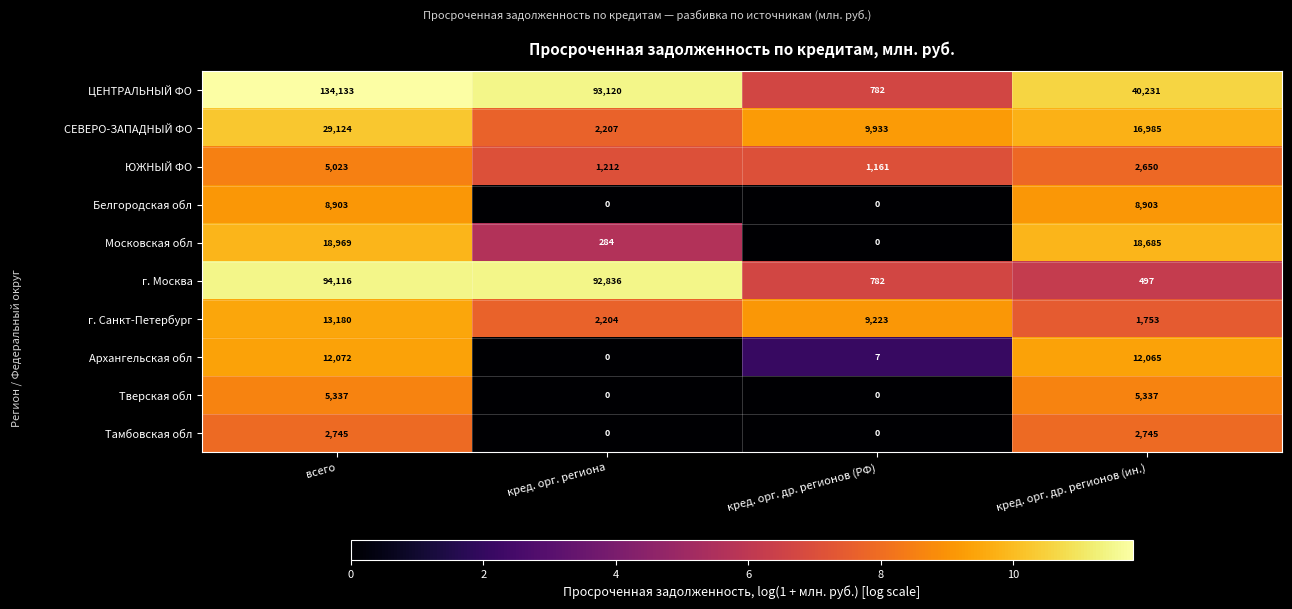

What is the total value across all series at кред. орг. др. регионов (РФ)?

21888